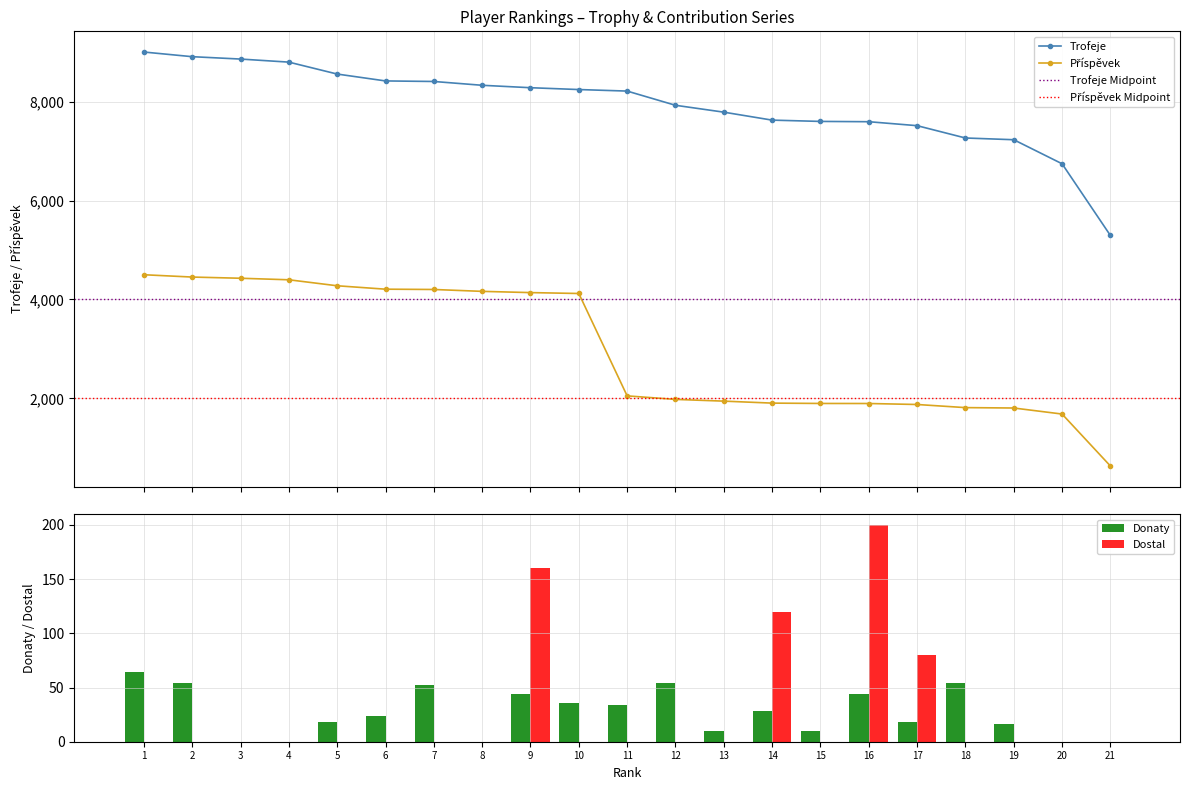

Reading left to right, list all the values displayed in this chart.

Trofeje: 9000	8906	8858	8796	8555	8416	8405	8328	8279	8242	8211	7924	7785	7624	7598	7592	7512	7263	7228	6742	5293
Příspěvek: 4500	4453	4429	4398	4277	4208	4202	4164	4139	4121	2052	1981	1946	1906	1899	1898	1878	1815	1807	1685	635
Donaty: 64	54	0	0	18	24	52	0	44	36	34	54	10	28	10	44	18	54	16	0	0
Dostal: 0	0	0	0	0	0	0	0	160	0	0	0	0	120	0	200	80	0	0	0	0